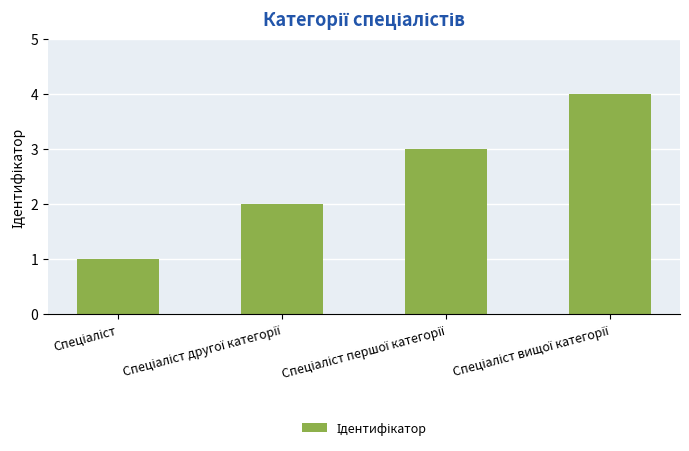

What is the difference between the maximum and minimum values?

3